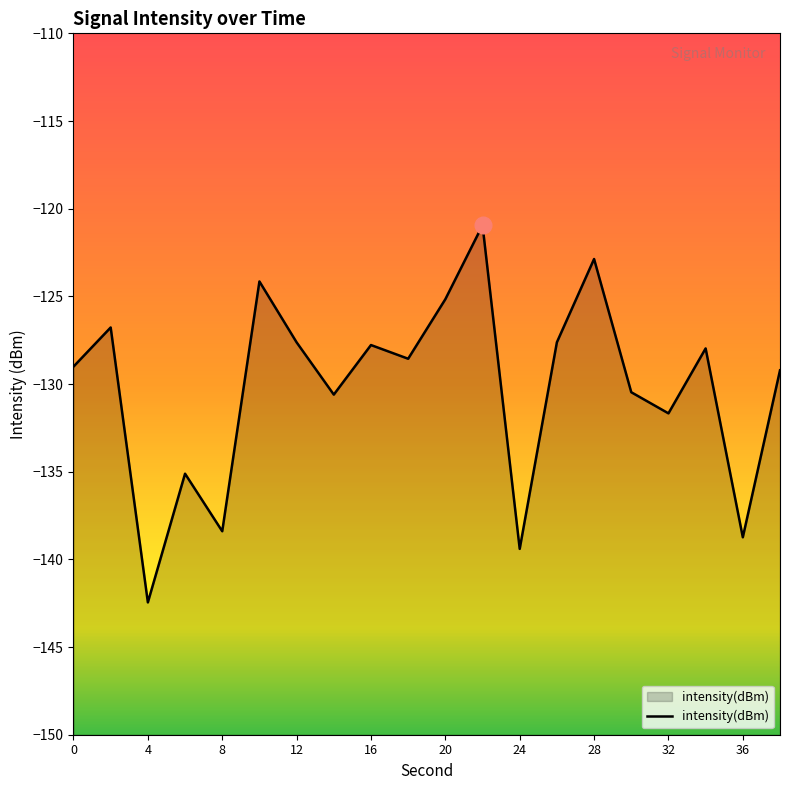

True or false: the data shows -135.1 at 6.

True